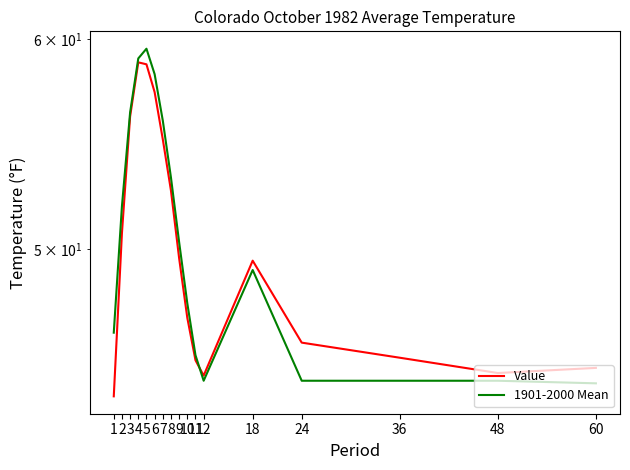

At 2, list the series in order from largest to smallest.

1901-2000 Mean, Value